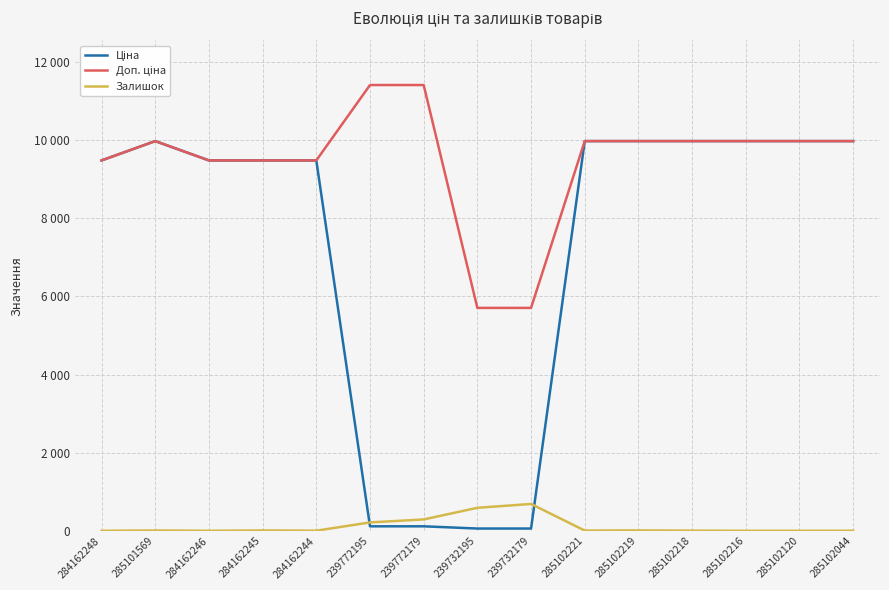

Is this an area chart (filled region under the line)?

No